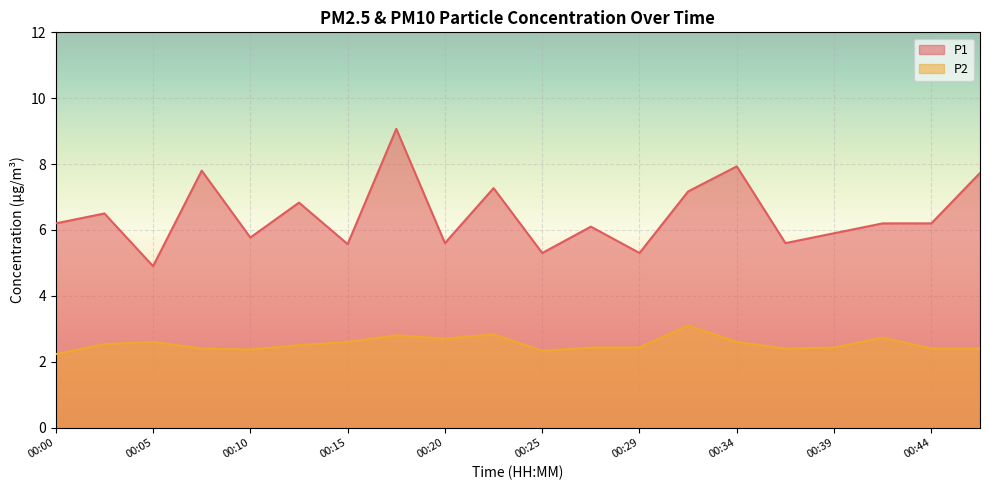

Is it true that P2 equals 2.7 at 00:20?

True